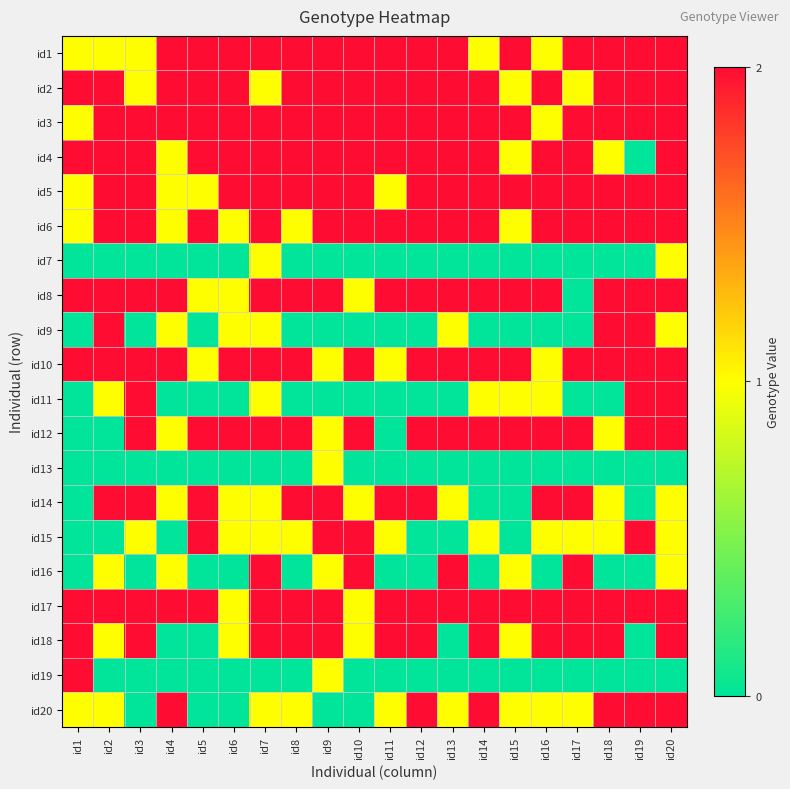

What is the total value across all series at id19?

26